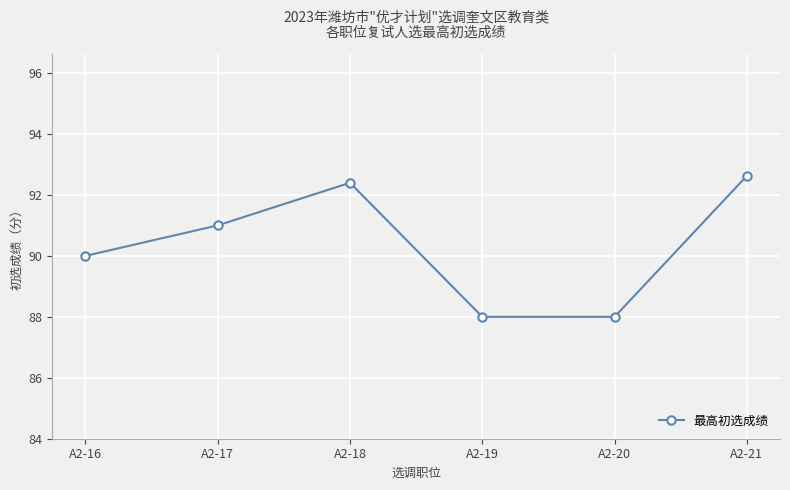

How many lines are shown in the chart?

1